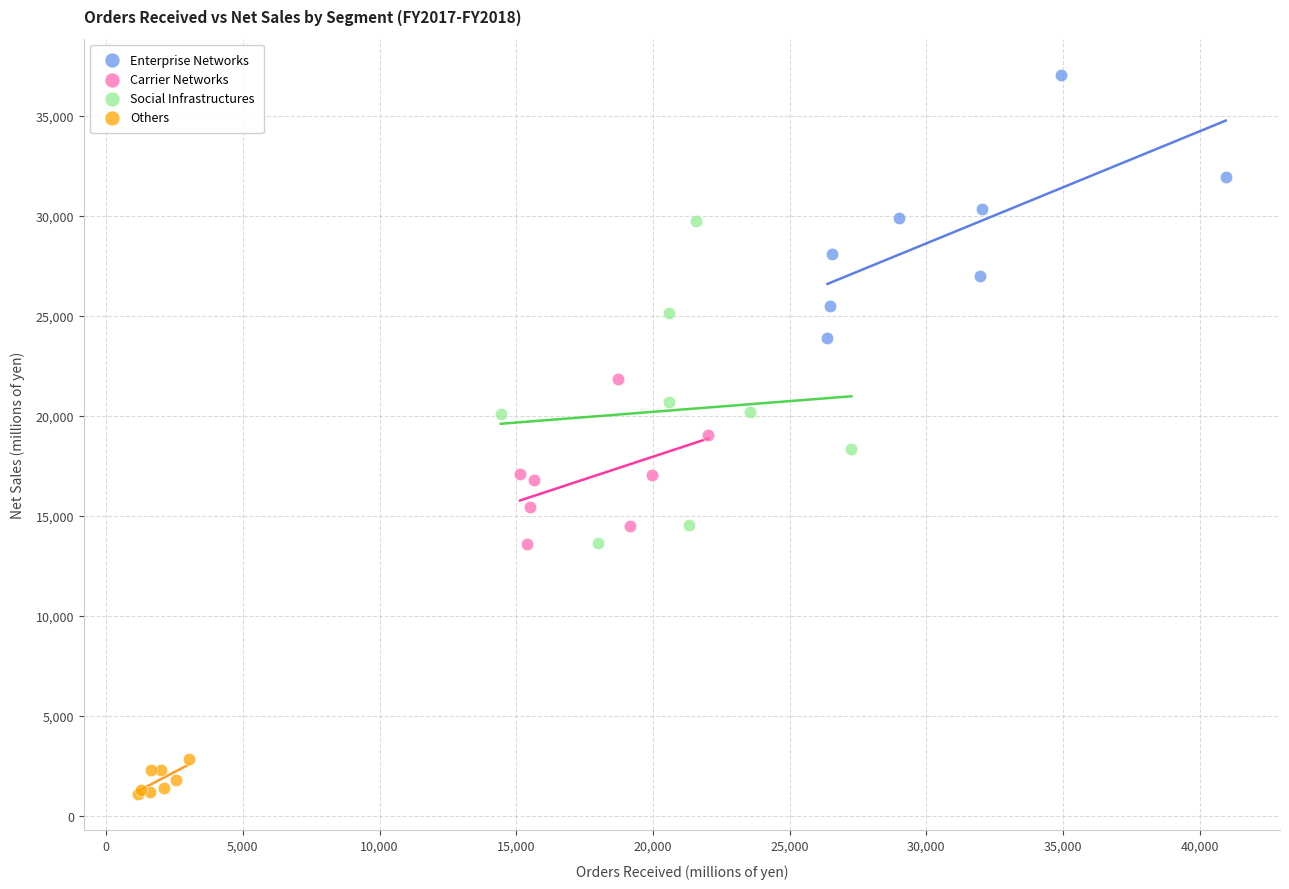

Which series reaches the maximum Y coordinate?

Enterprise Networks